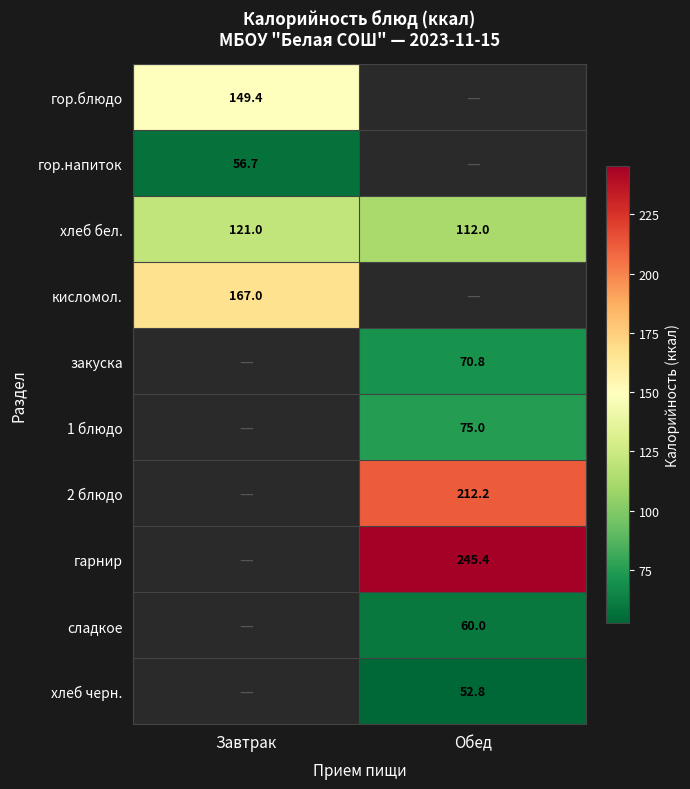

Between Обед and Завтрак, which is larger?

Завтрак